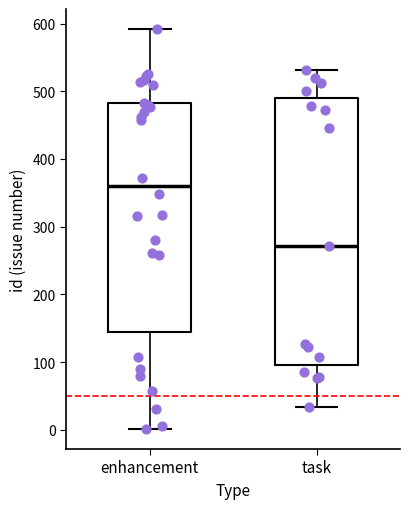

Which box is the tallest, from its lower edge to its upper edge?

task